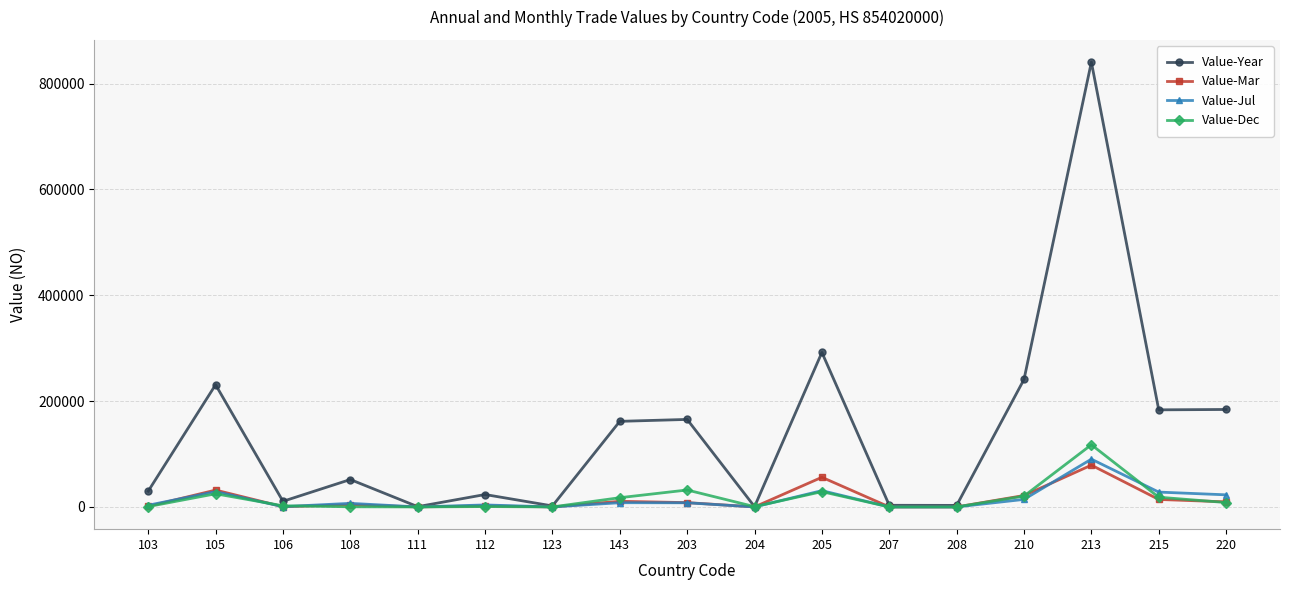

What is the value of the Value-Mar point at the 16th from the left?

14128